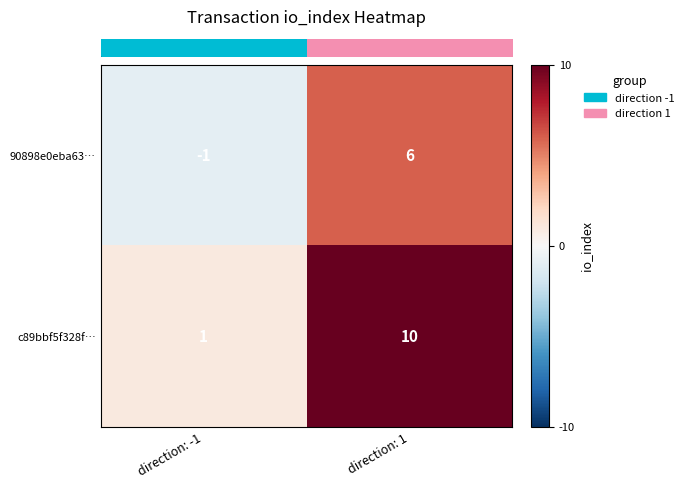

Reading left to right, list all the values displayed in this chart.

90898e0eba63…: direction: -1=-1	direction: 1=6
c89bbf5f328f…: direction: -1=1	direction: 1=10